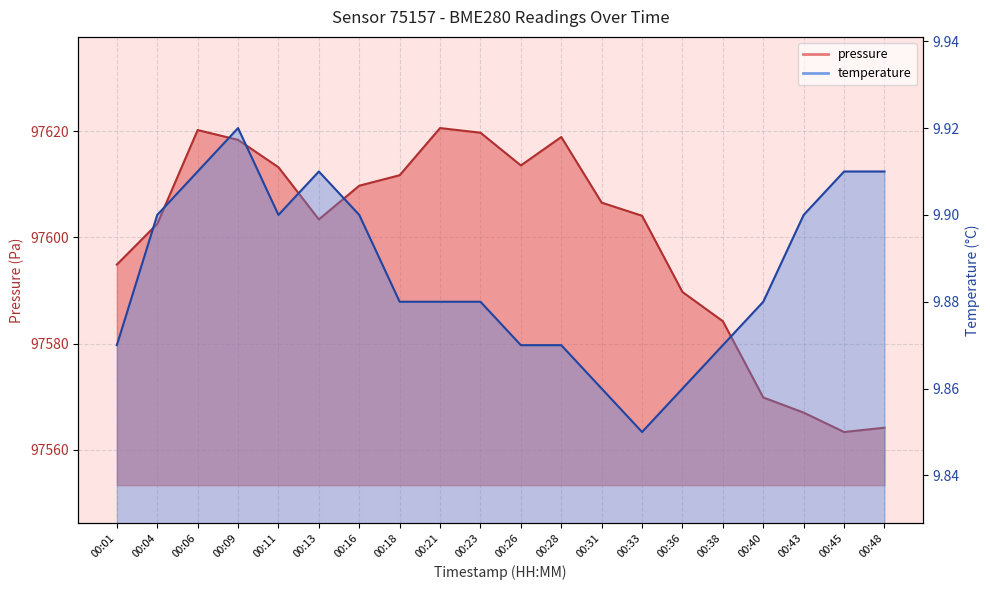

How many temperature values are between 9 and 10?

20